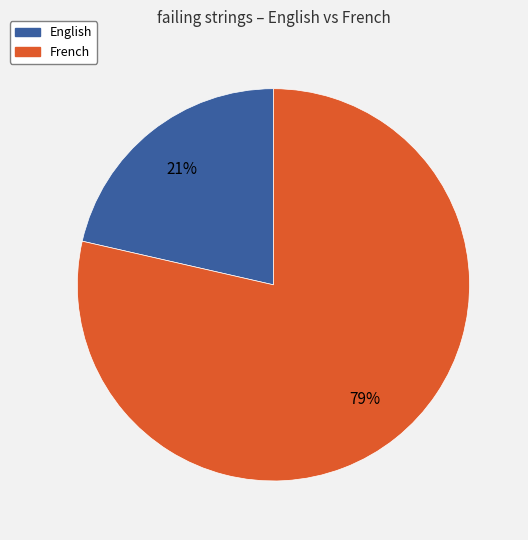

To the nearest percent, what is the combined percentage of French and English?

100%